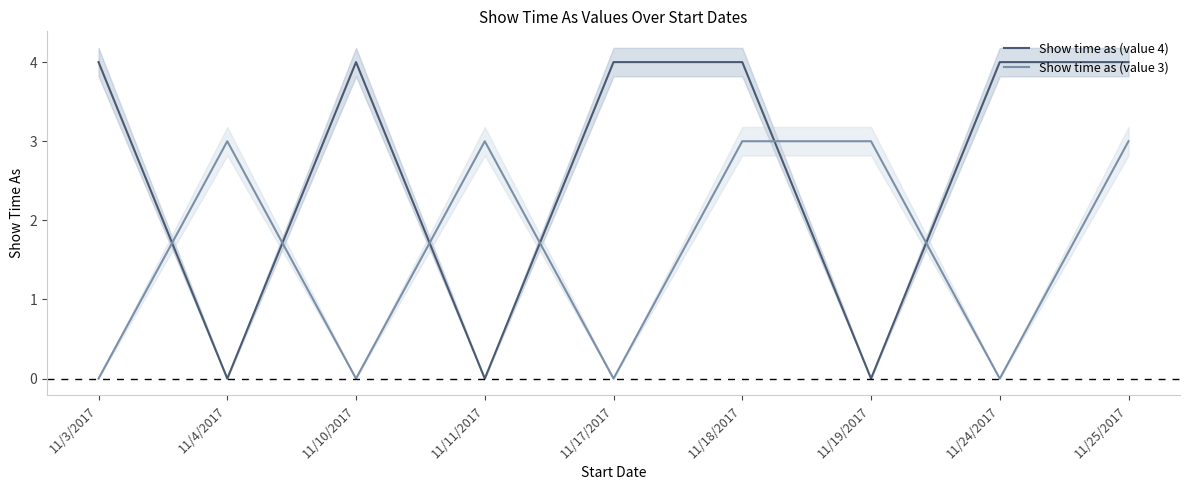

What is the sum of all Show time as (value 4) values?

24